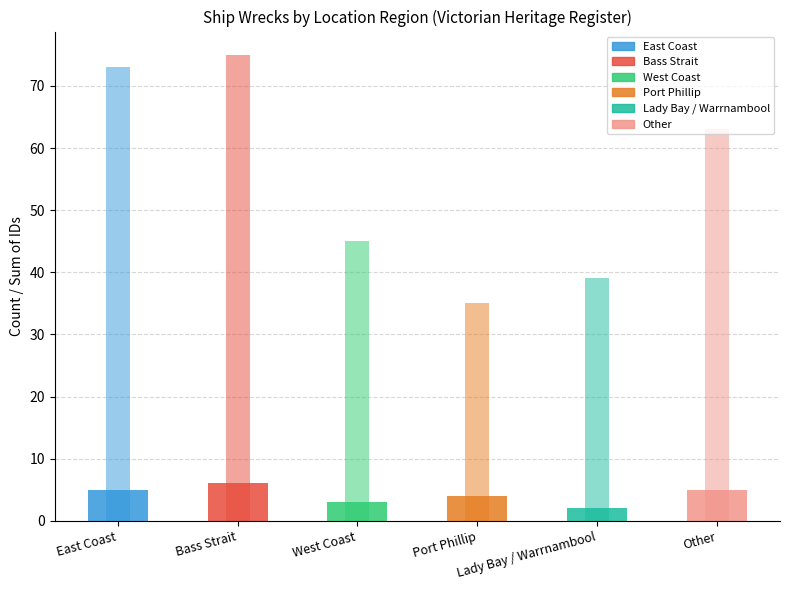

How many data points in Count of Ships are above 5?

1